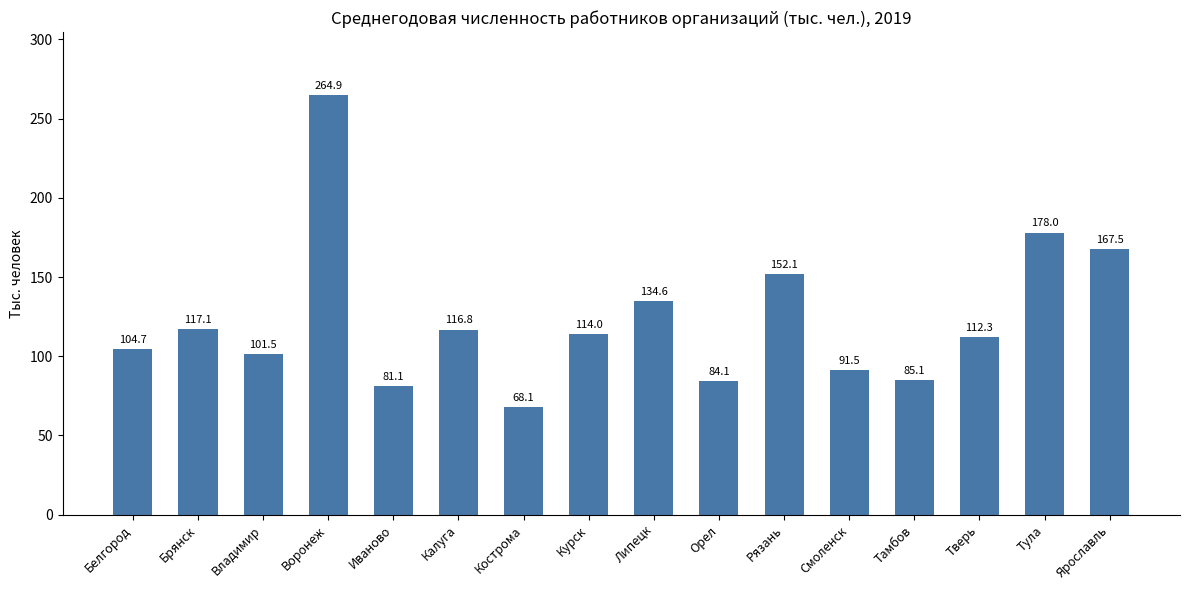

List the labels in order of value, largest first.

Воронеж, Тула, Ярославль, Рязань, Липецк, Брянск, Калуга, Курск, Тверь, Белгород, Владимир, Смоленск, Тамбов, Орел, Иваново, Кострома